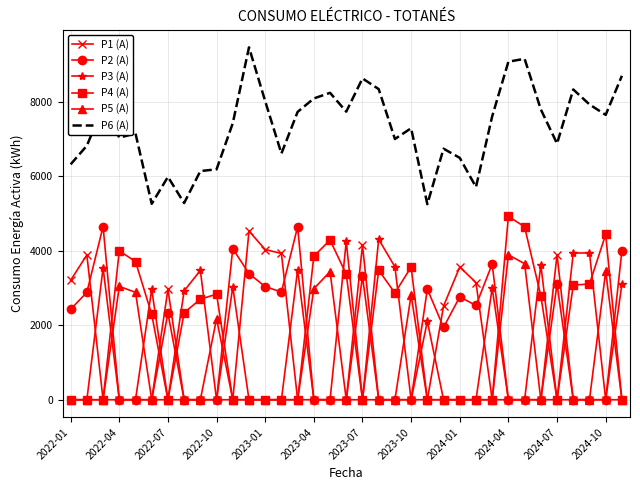

How many categories are shown in the chart?

35